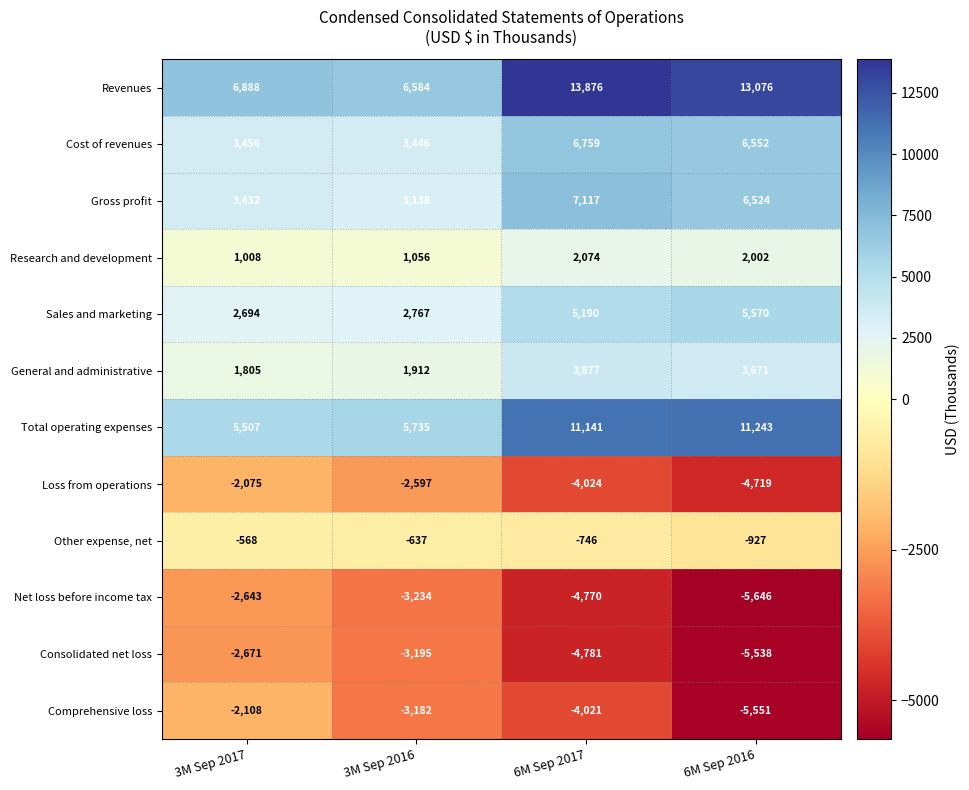

What is the difference between the maximum and minimum values in the Gross profit series?

3979